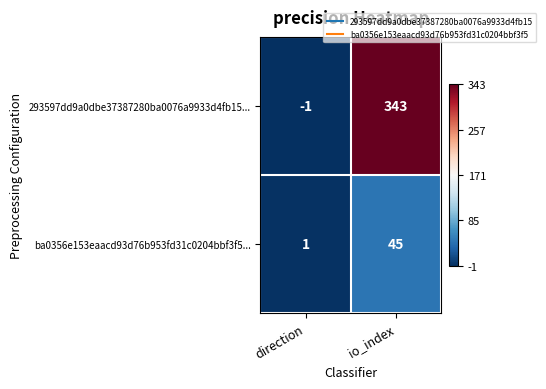

Rank the series at direction from highest to lowest value.

ba0356e153eaacd93d76b953fd31c0204bbf3f5..., 293597dd9a0dbe37387280ba0076a9933d4fb15...